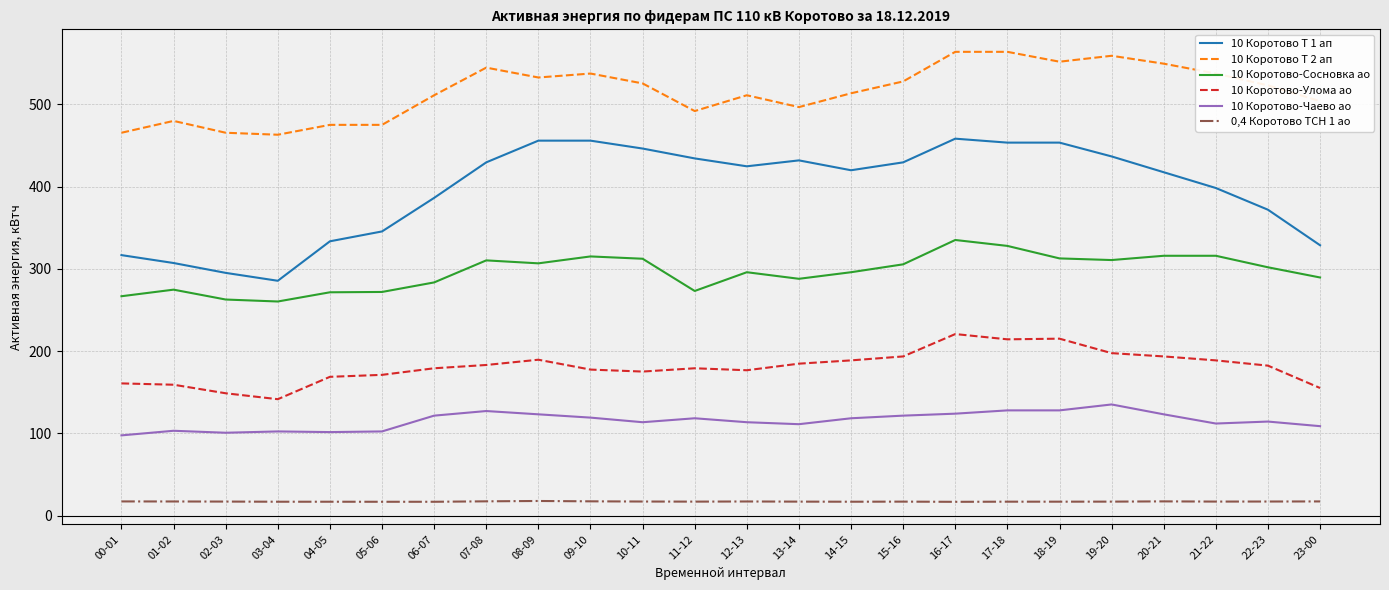

Does the chart have visible grid lines?

Yes